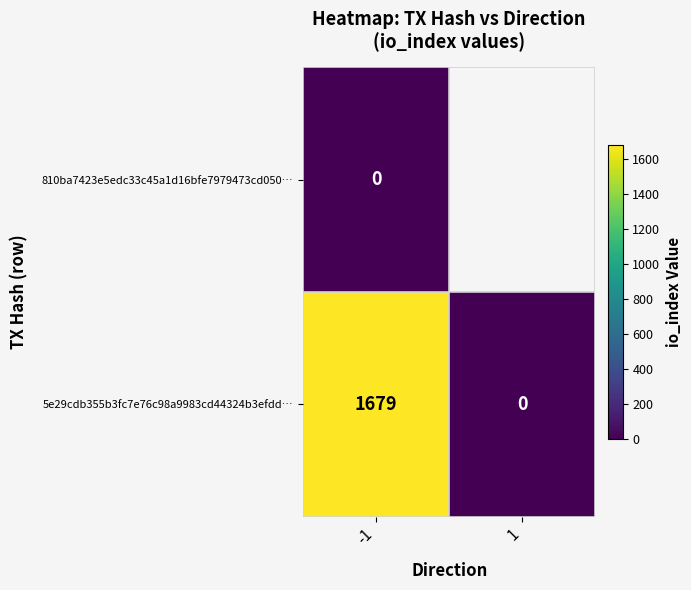

At which category is the sum across all series the highest?

-1